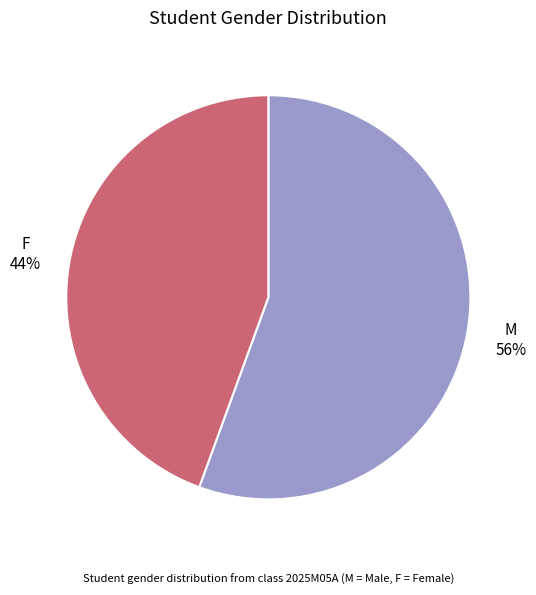

To the nearest percent, what is the average slice percentage?

50%